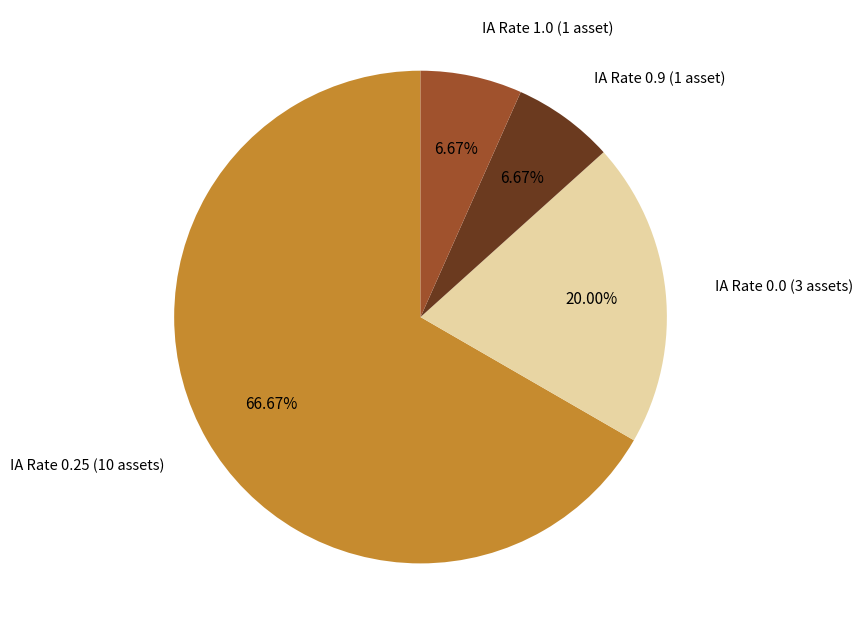

Is IA Rate 0.9 (1 asset) the majority of the pie?

No